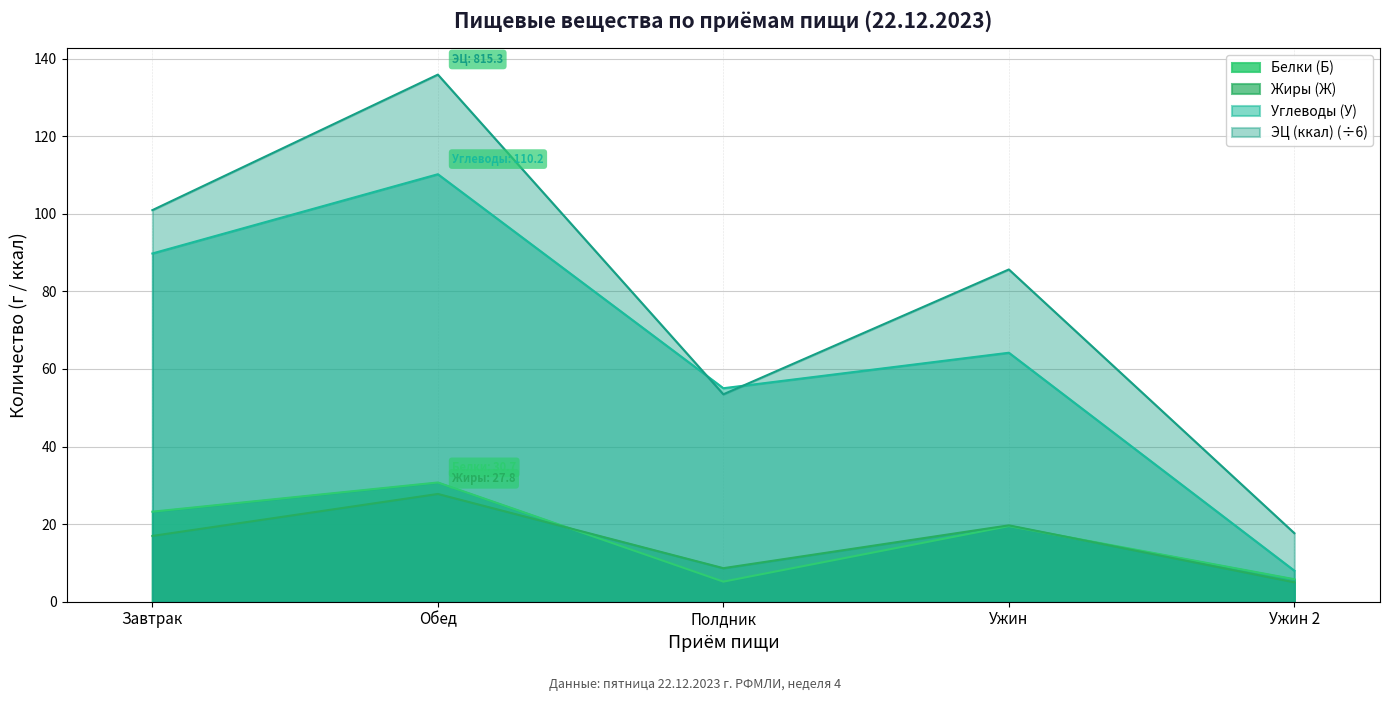

What is the label of the 3rd point from the right?

Полдник